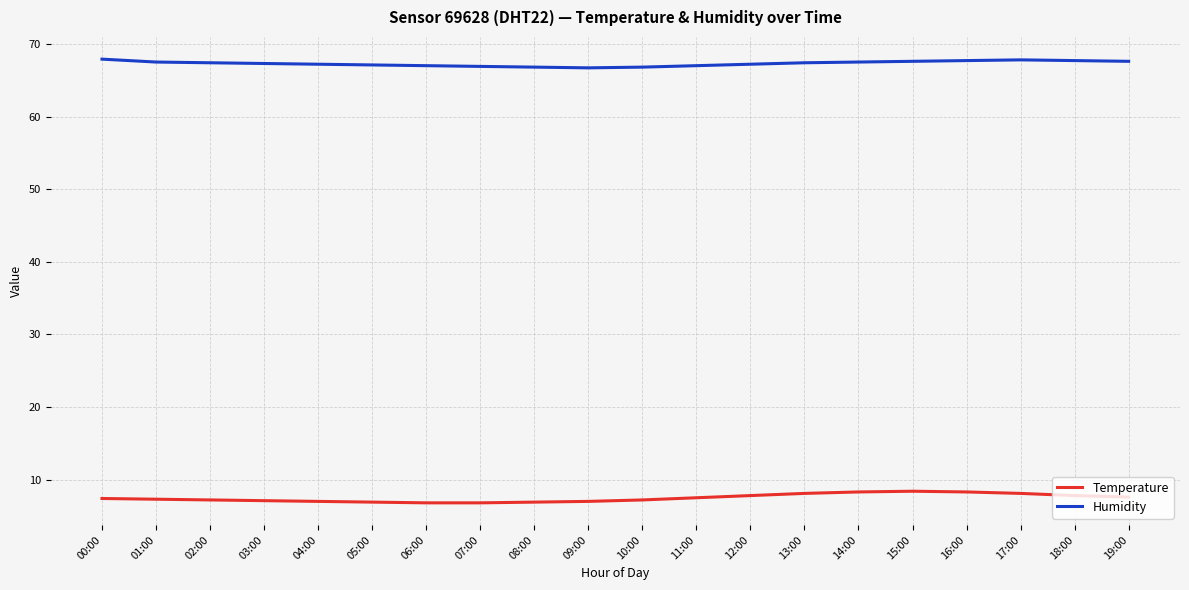

Rank the series by their maximum value, from lowest to highest.

Temperature, Humidity